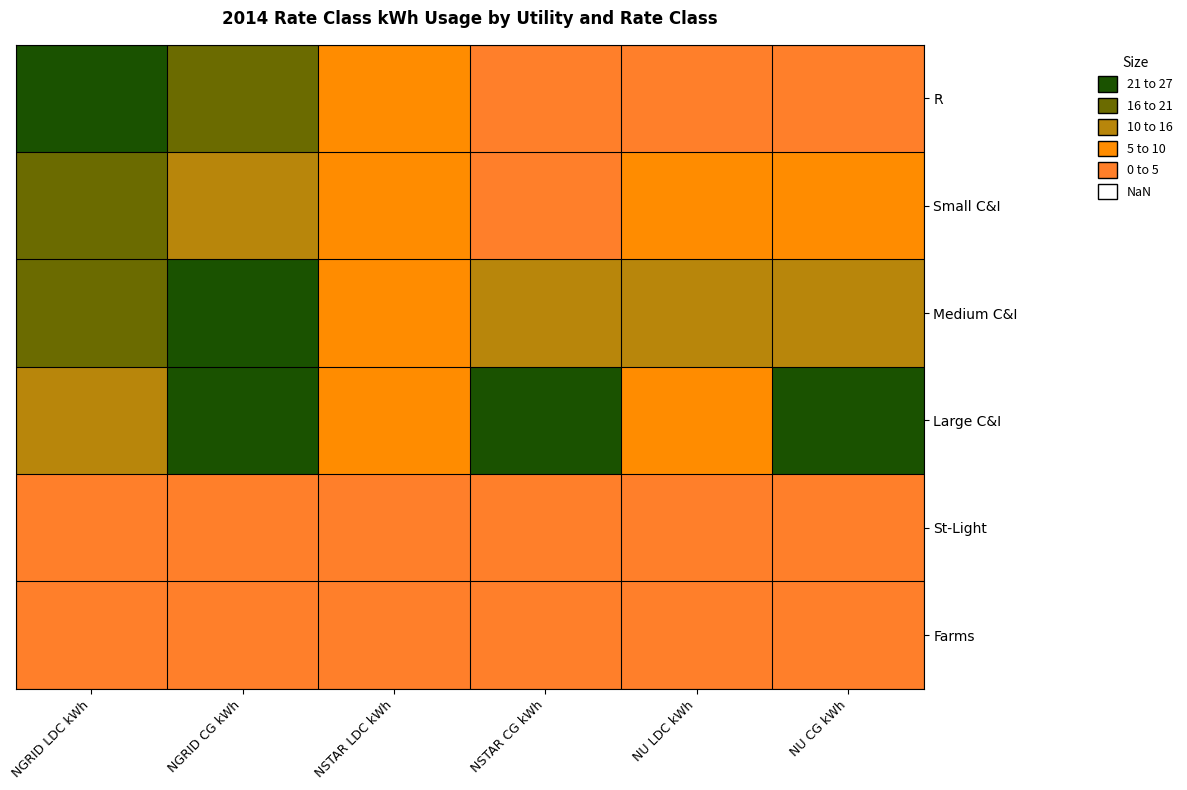

Which has a higher value, NSTAR LDC kWh or NGRID LDC kWh?

NGRID LDC kWh